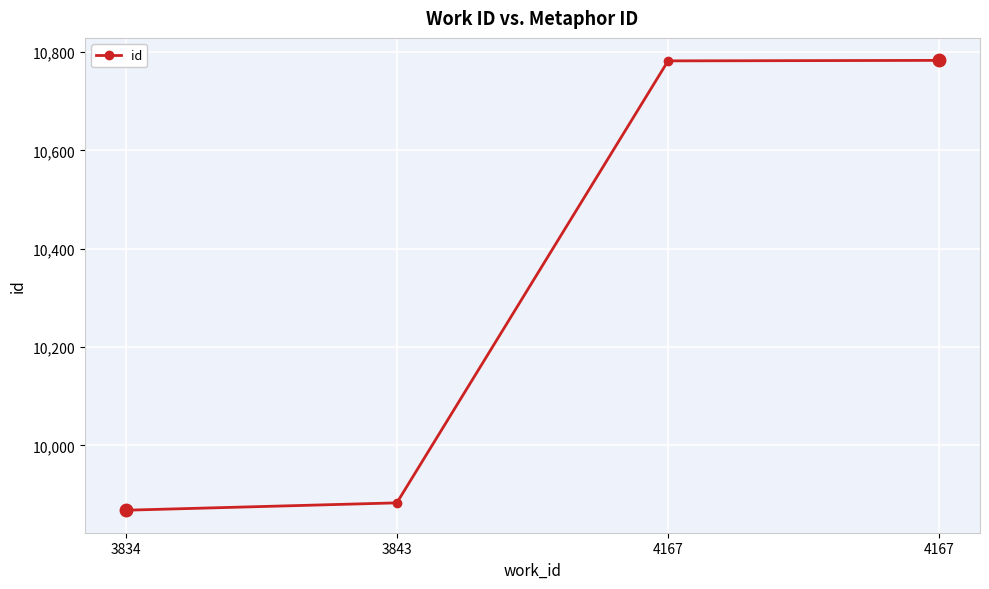

Where does the data first go above 10782?

4167